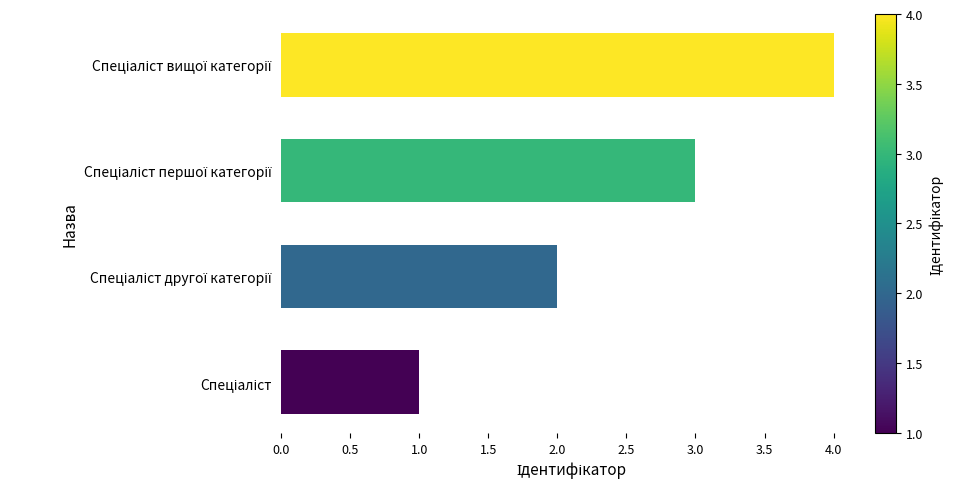

What is the difference between the maximum and minimum values?

3